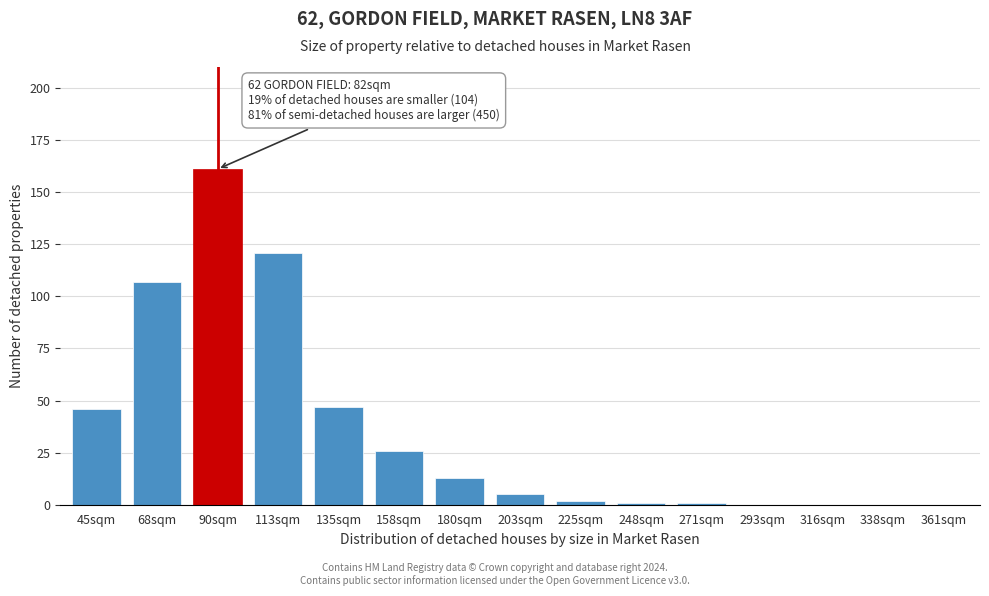

Reading left to right, what are all the values shown in this chart?

45sqm=46	68sqm=107	90sqm=161	113sqm=121	135sqm=47	158sqm=26	180sqm=13	203sqm=5	225sqm=2	248sqm=1	271sqm=1	293sqm=0	316sqm=0	338sqm=0	361sqm=0